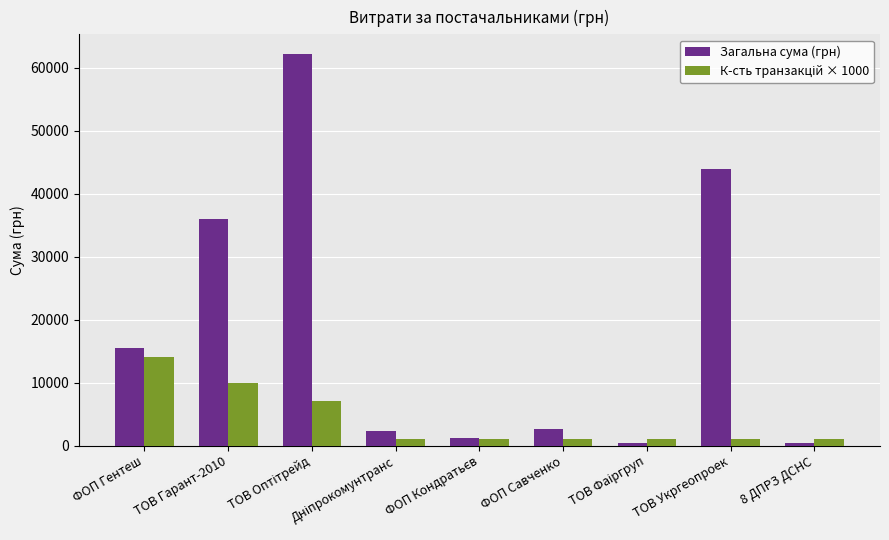

What is the value of the Загальна сума (грн) bar at the 2nd from the left?

35954